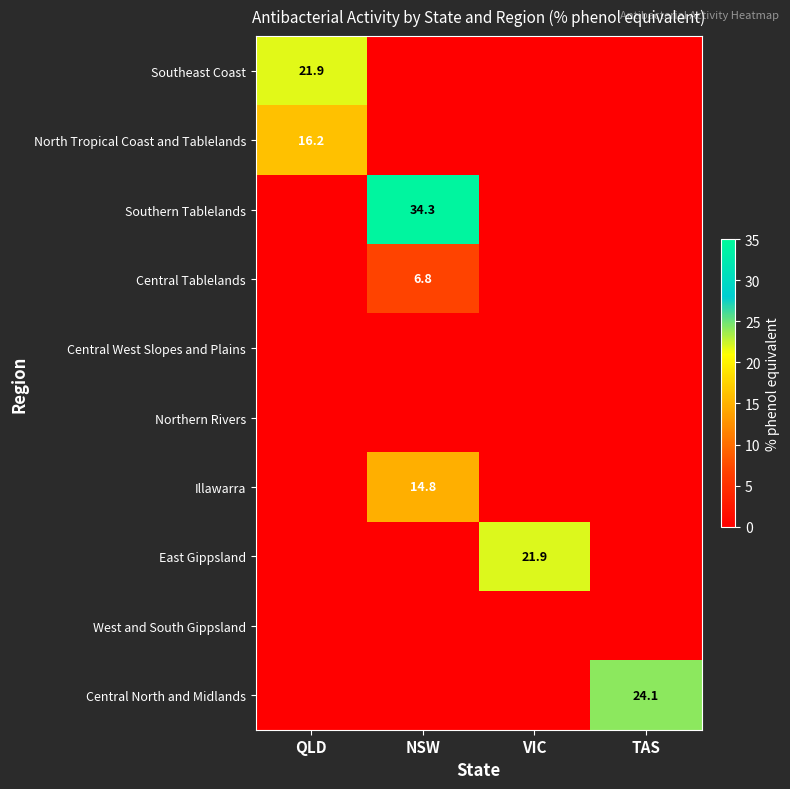

Is it true that Southeast Coast equals 11.9 at QLD?

False